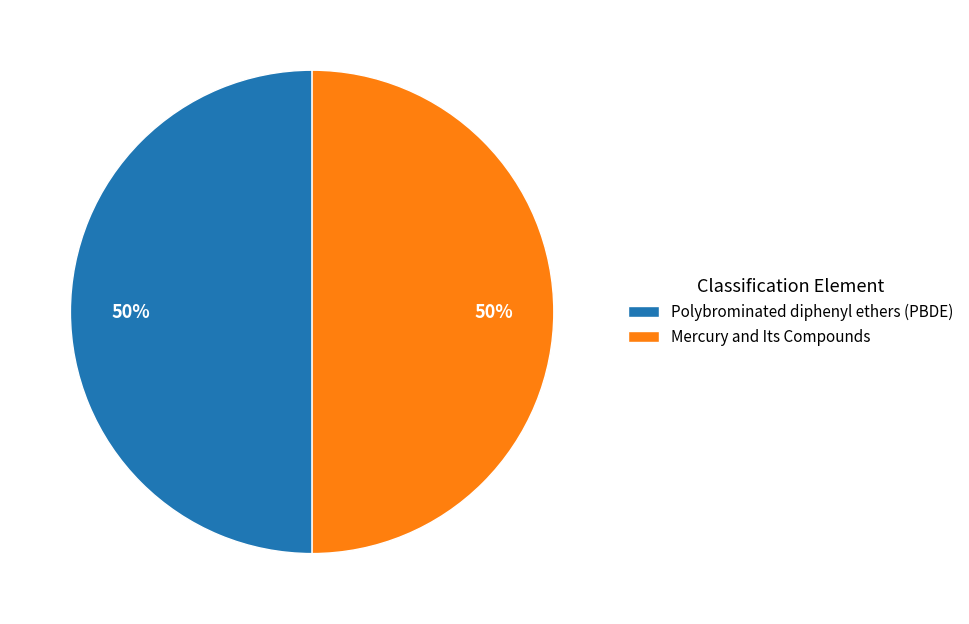

Combined, do Mercury and Its Compounds and Polybrominated diphenyl ethers (PBDE) account for over 50%?

Yes